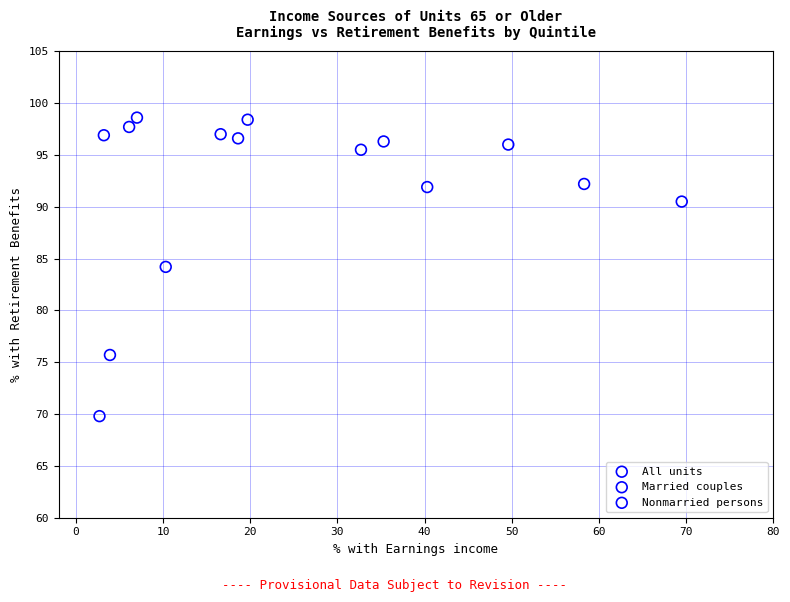

Which series has the widest spread of Y values?

Nonmarried persons